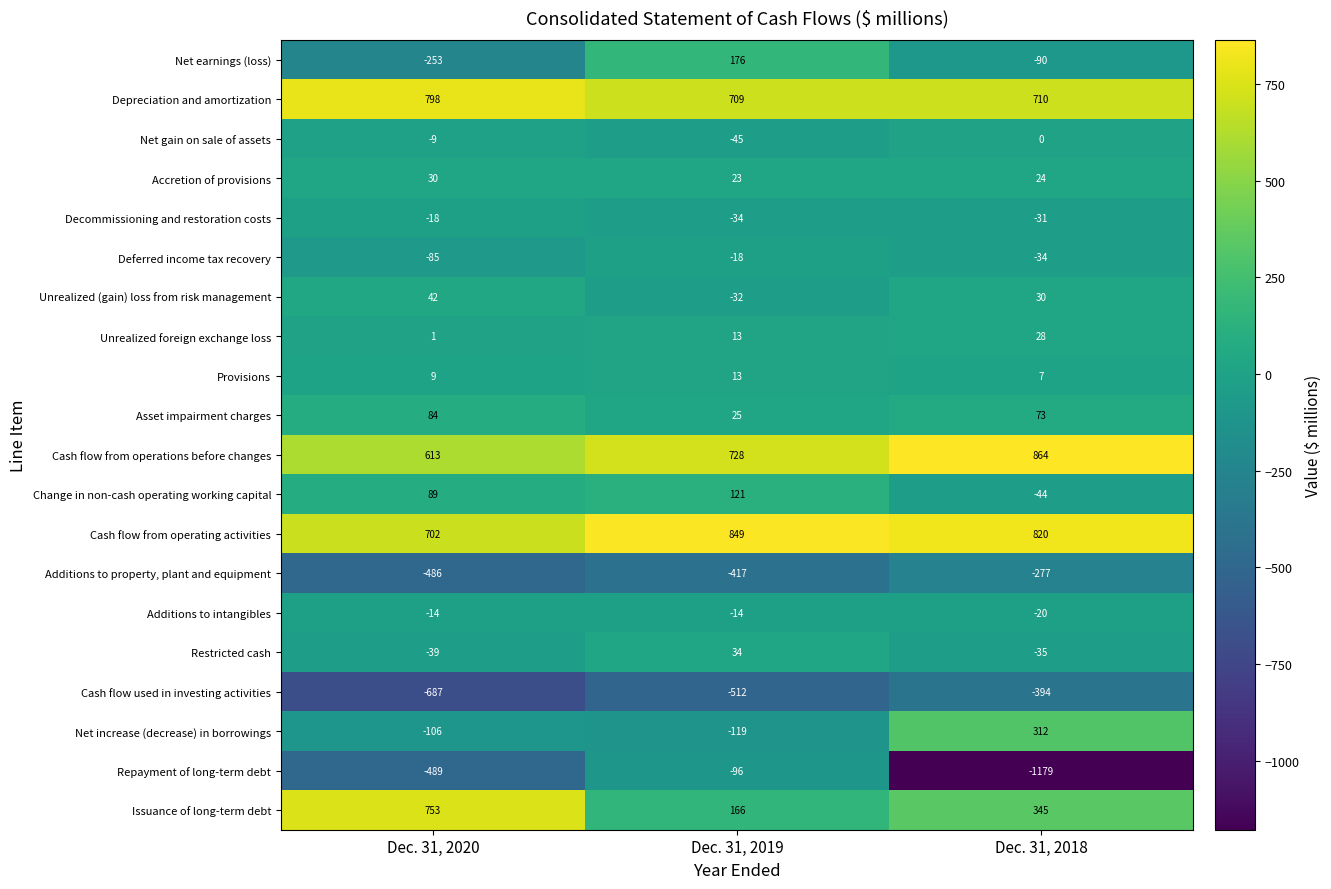

At which category is the sum across all series the highest?

Dec. 31, 2019